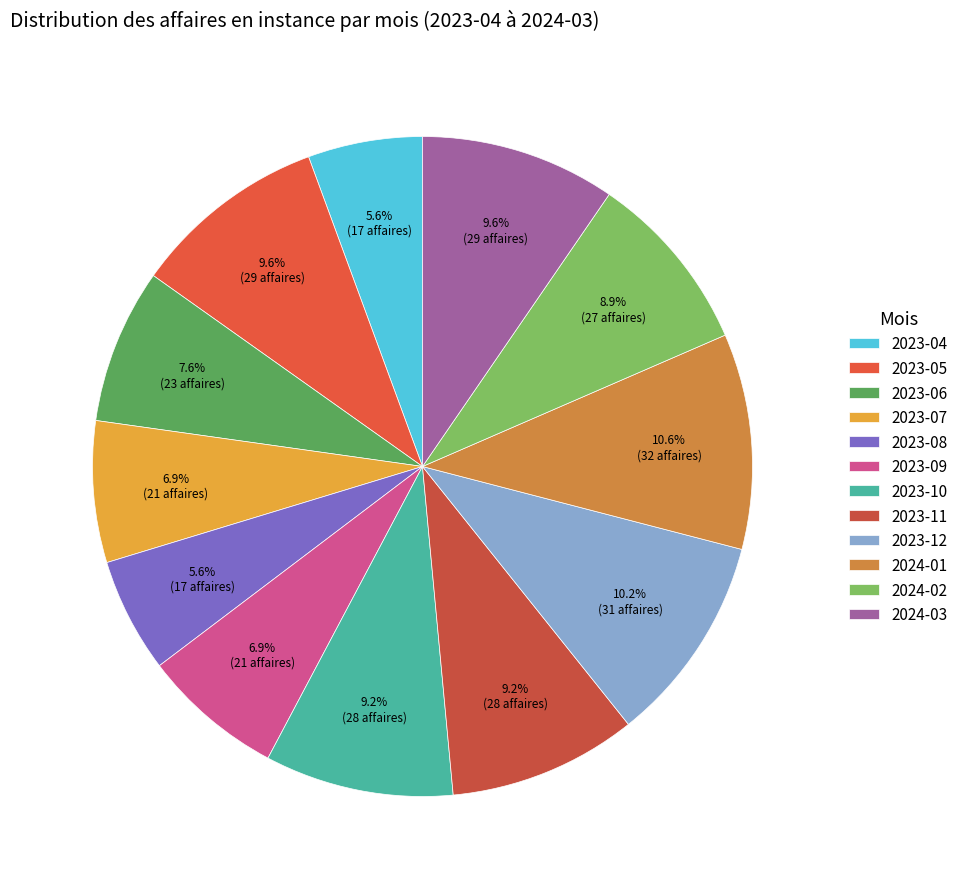

Approximately how many times larger is the value at 2023-10 compared to 2023-12?

0.9